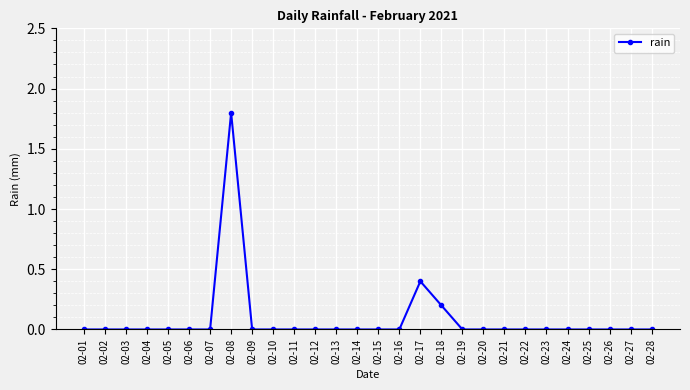

What is the difference between the maximum and minimum values?

1.8